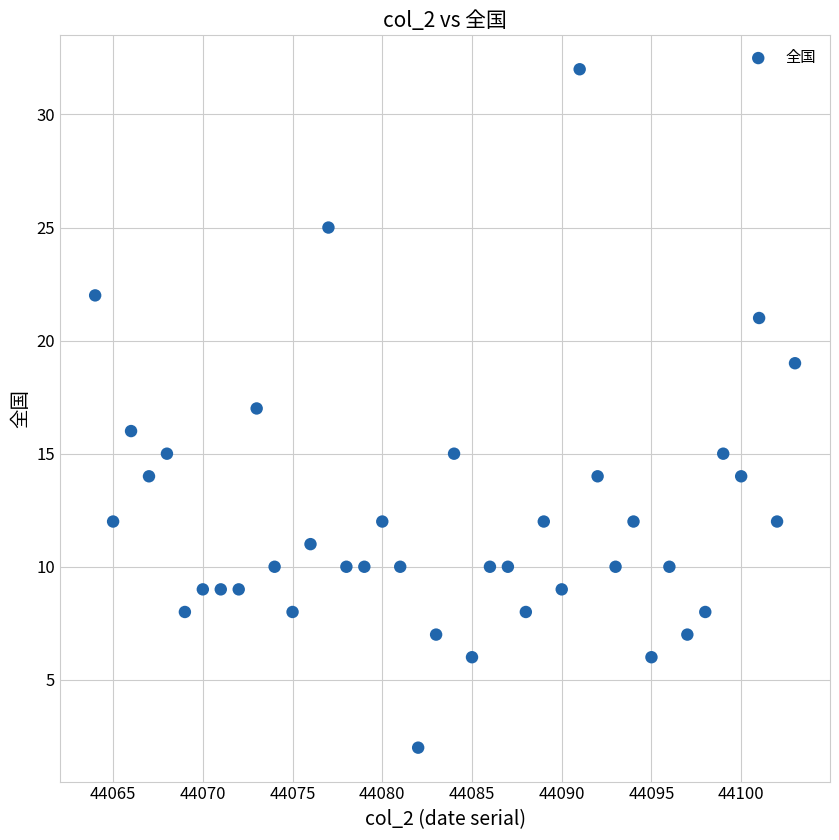

What is the range of Y values (max minus min)?

30